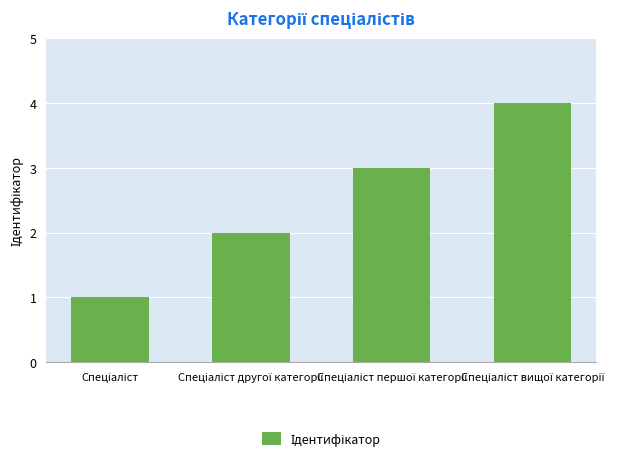

What is the difference between the second highest and second lowest values?

1